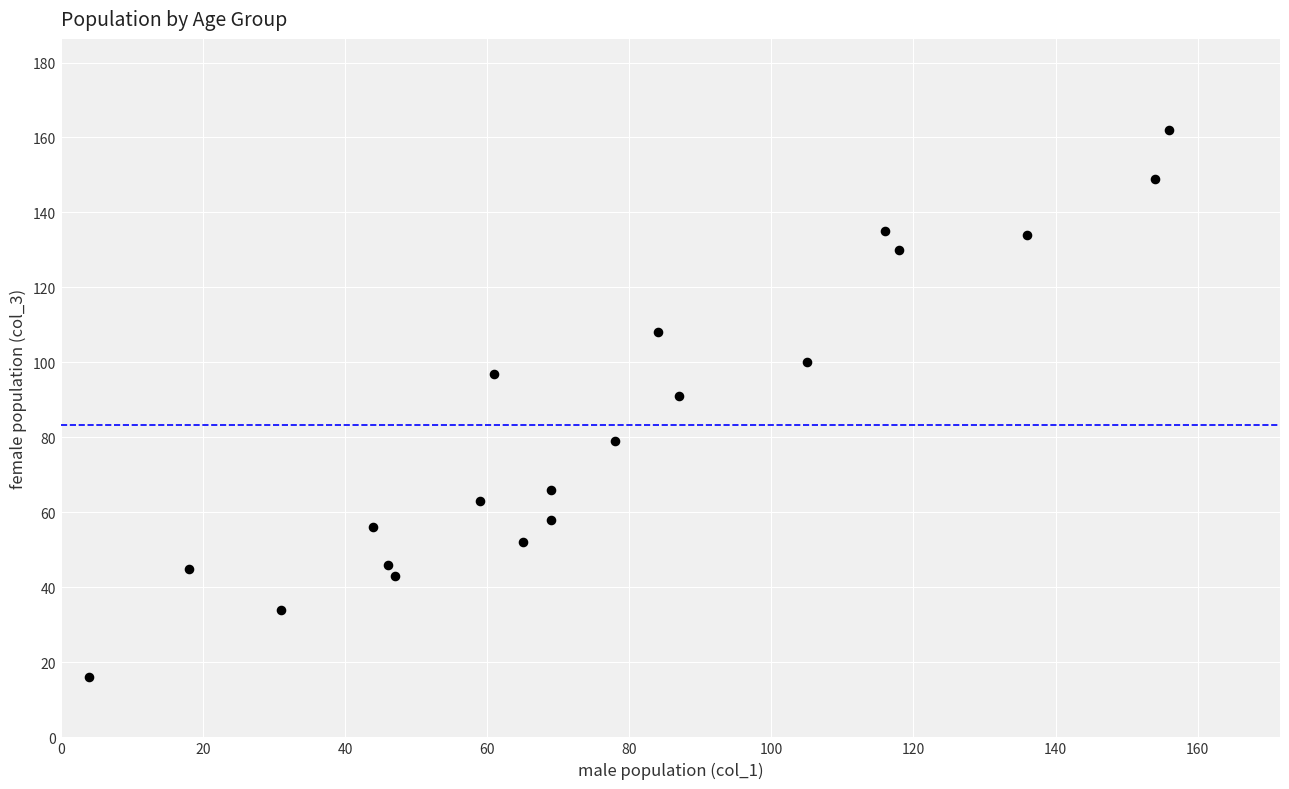

What is the range of Y values (max minus min)?

146